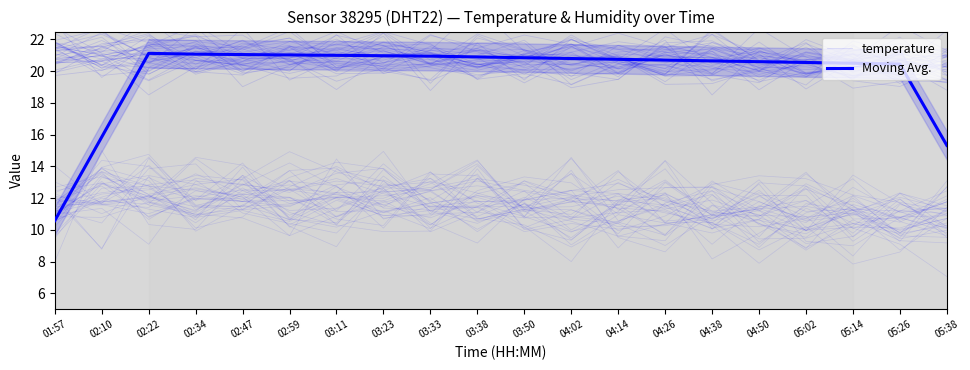

What is the average value of the Moving Avg. series?

19.8